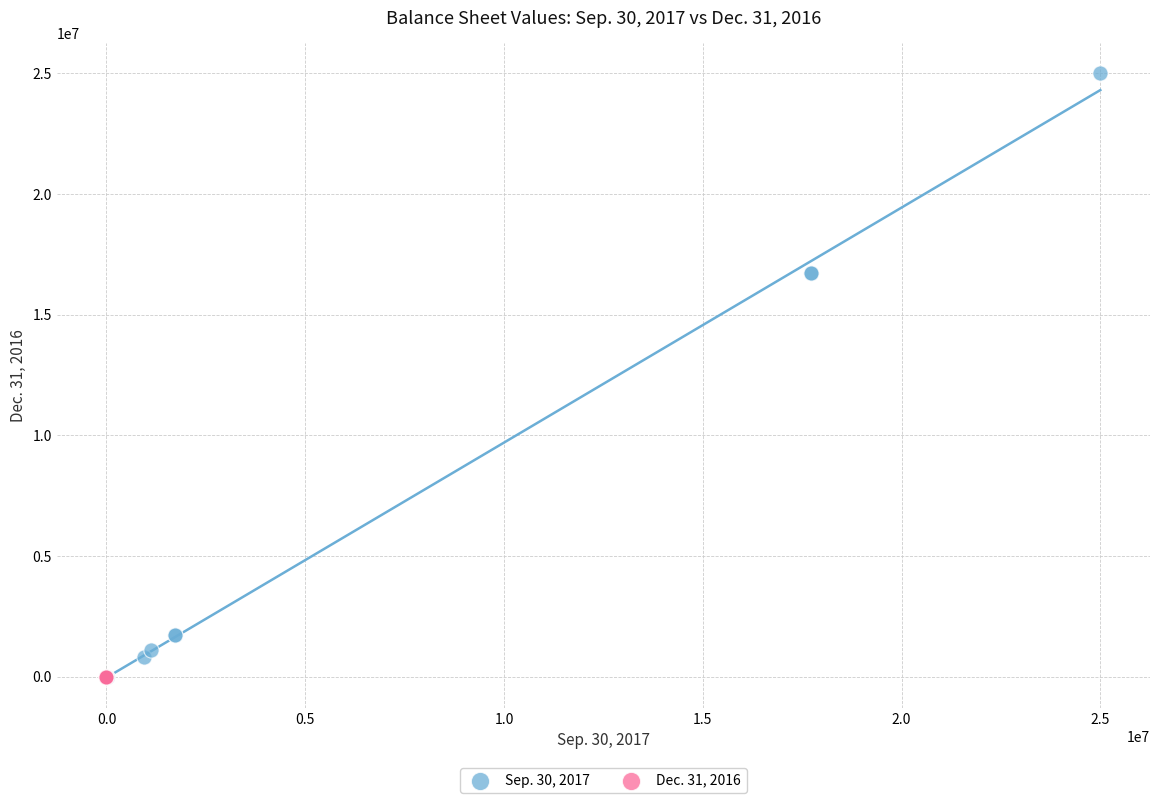

What are all the series names shown in the legend?

Sep. 30, 2017, Dec. 31, 2016